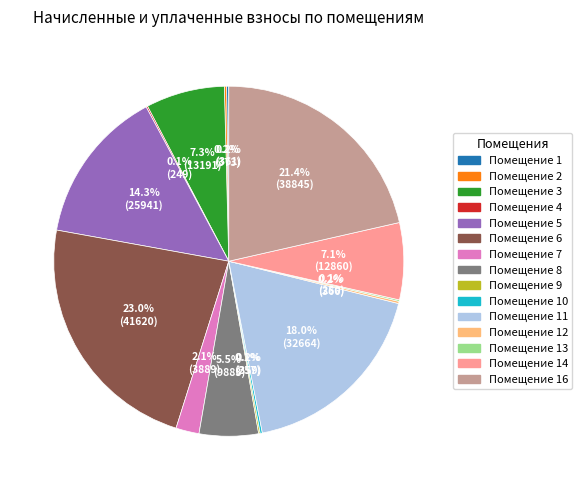

Is there any slice that represents more than half of the pie?

No